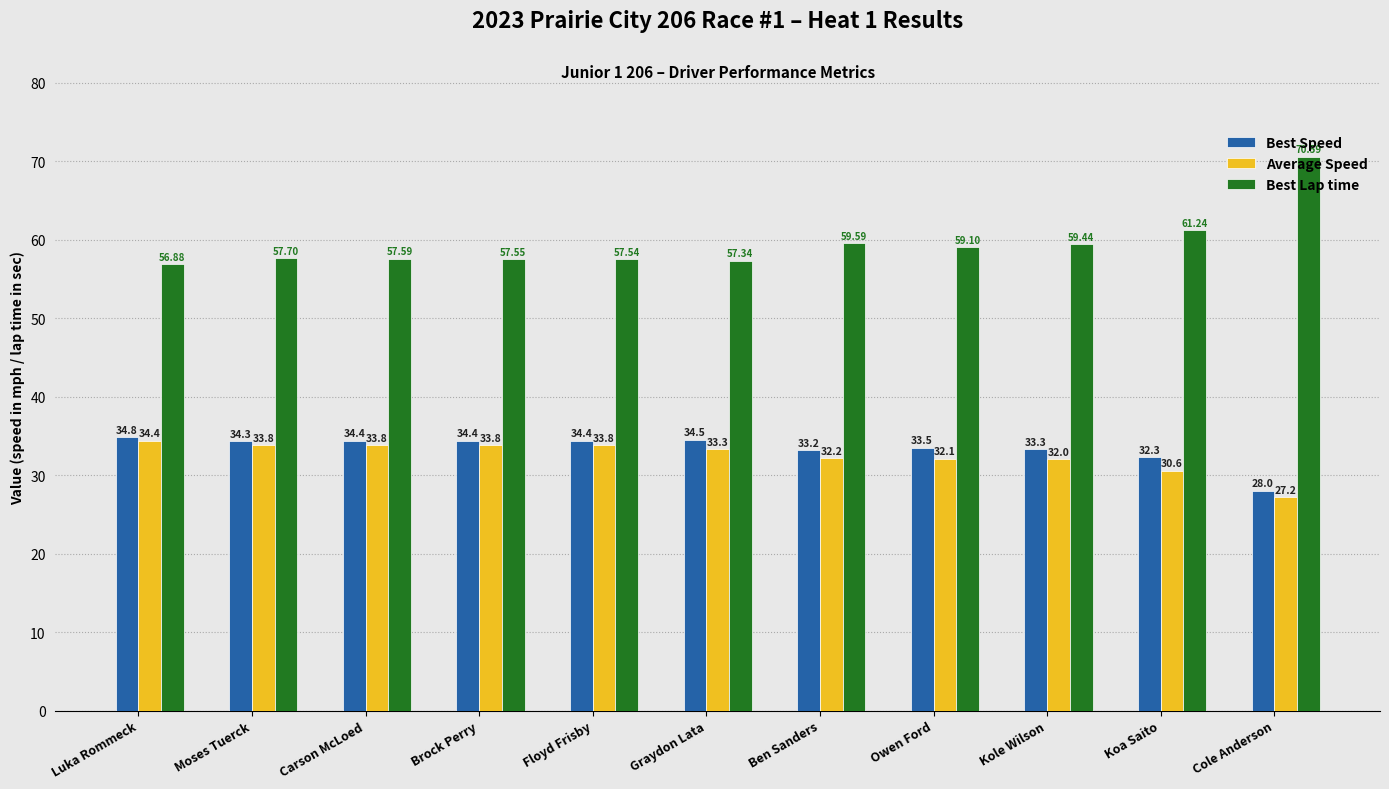

The Best Speed series shows 13.5 at Brock Perry. True or false?

False